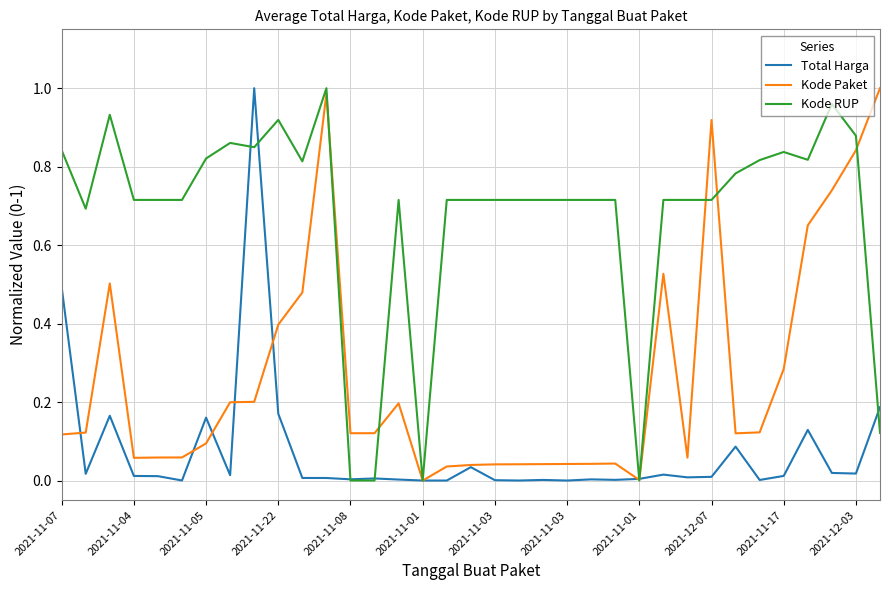

Does the chart display data point markers on the line(s)?

No